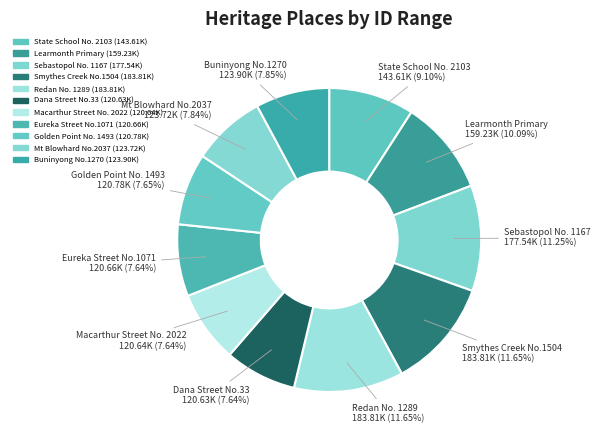

How many segments does this pie chart have?

11